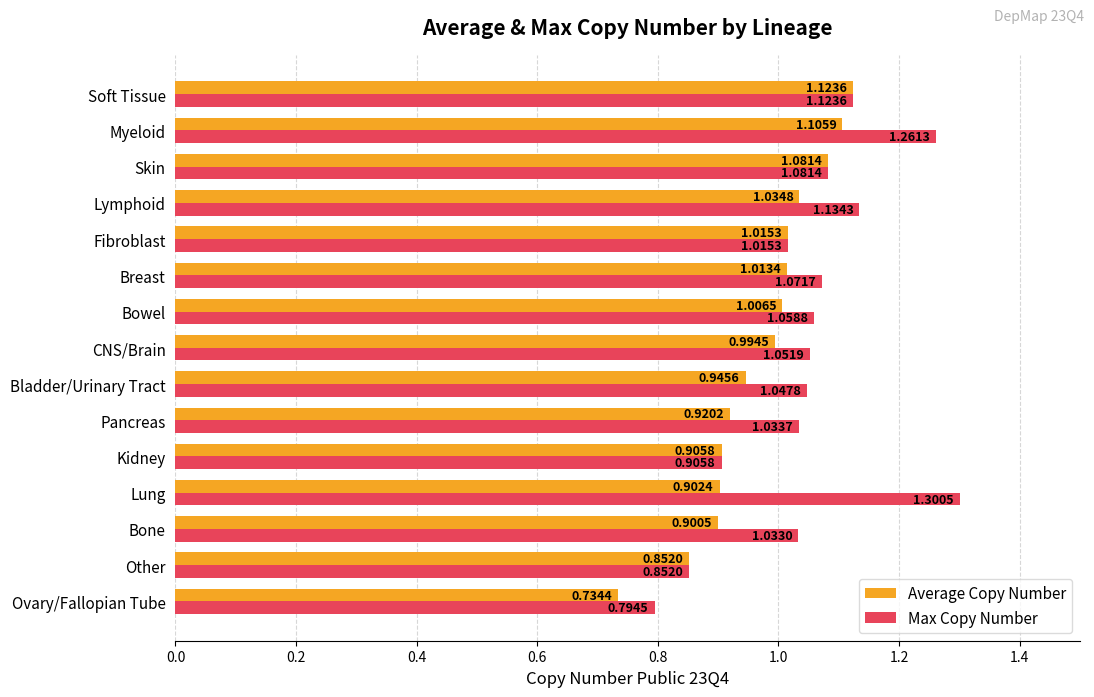

What is the difference between the maximum and second lowest values in the Average Copy Number series?

0.3